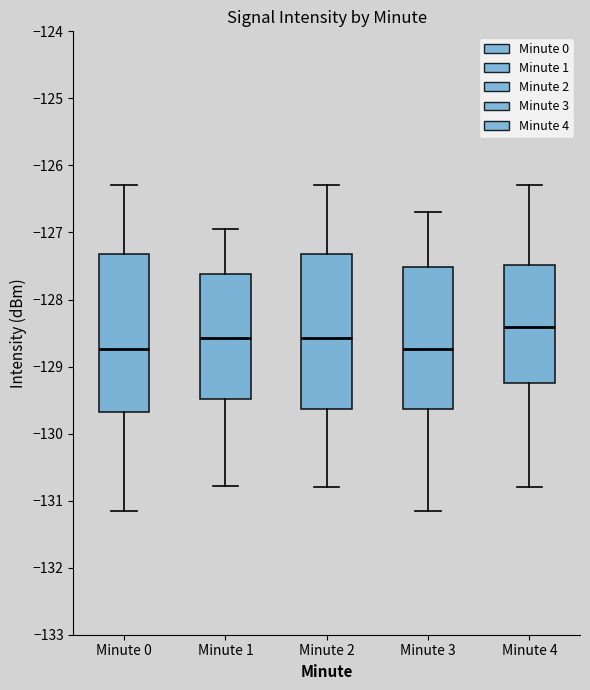

Reading left to right, read every box against the y-axis: the position of its median line, the range the box covers, and the ends of its whiskers. The values are not printed on the chart, so give them approximately, as read against the axis.

Minute 0: median -128.7, box -129.7 to -127.3, whiskers -131.2 to -126.3
Minute 1: median -128.6, box -129.5 to -127.6, whiskers -130.8 to -126.9
Minute 2: median -128.6, box -129.6 to -127.3, whiskers -130.8 to -126.3
Minute 3: median -128.7, box -129.6 to -127.5, whiskers -131.2 to -126.7
Minute 4: median -128.4, box -129.2 to -127.5, whiskers -130.8 to -126.3